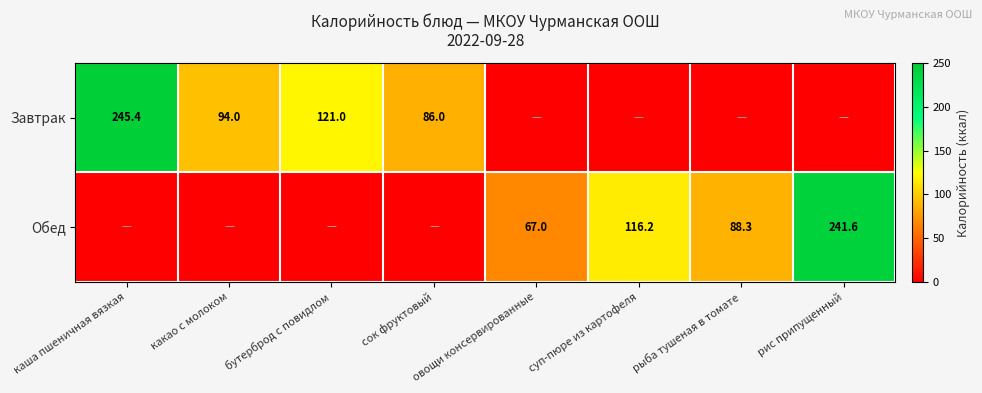

The value of Завтрак at какао с молоком is 94.0. True or false?

True